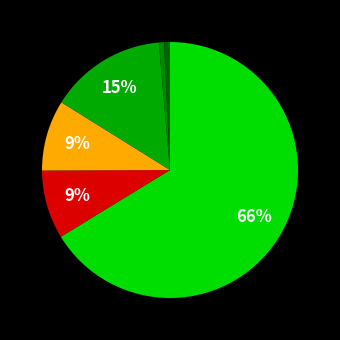

How many slices are in this pie chart?

6